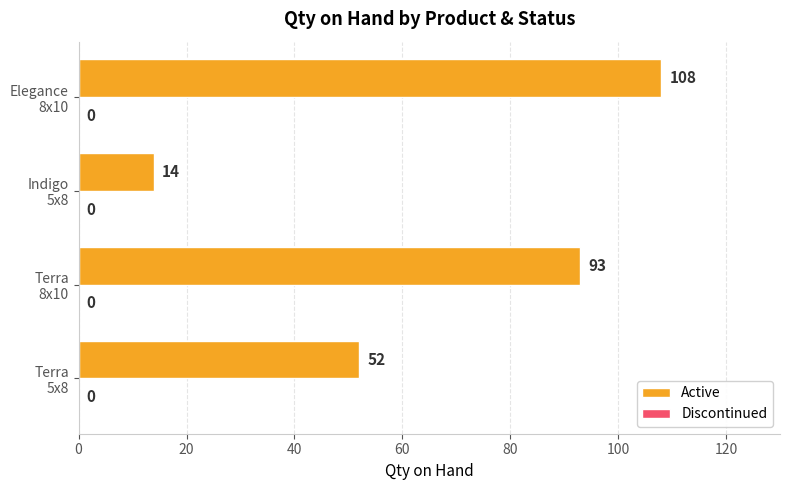

Reading bottom to top, what are all the values shown in this chart?

52	93	14	108